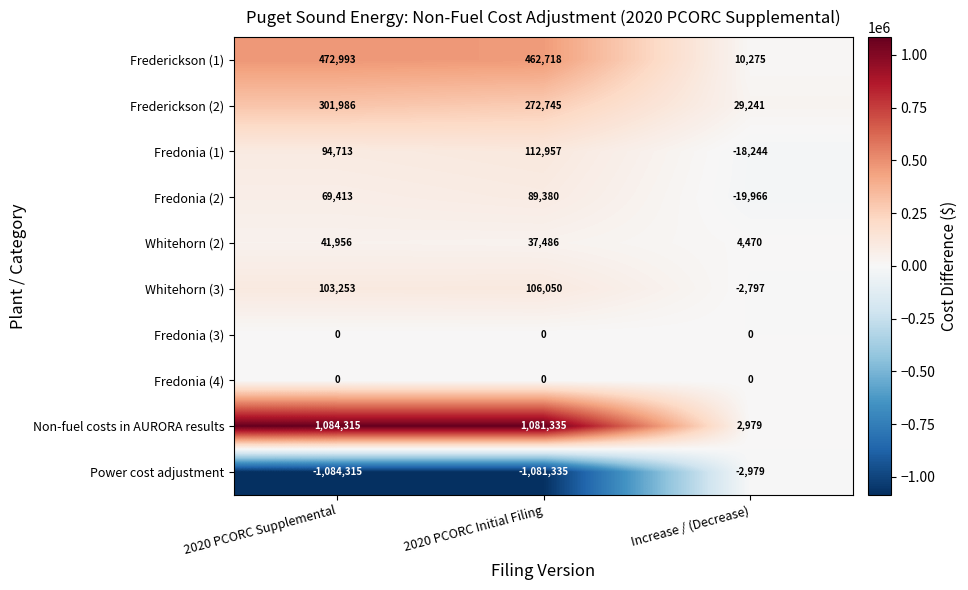

What is the maximum value shown in the chart?

1084315